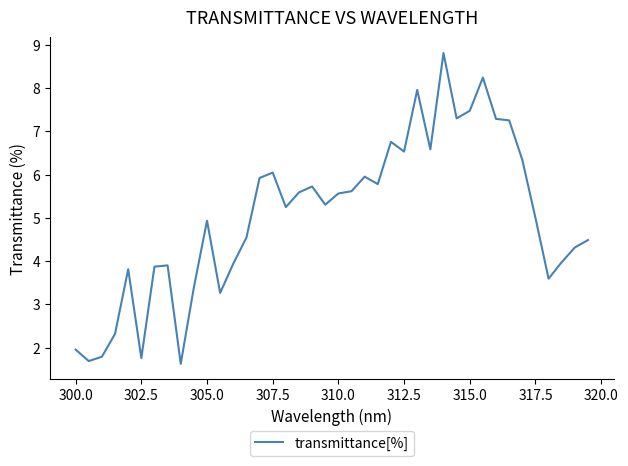

What is the difference between the maximum and minimum values?

7.2